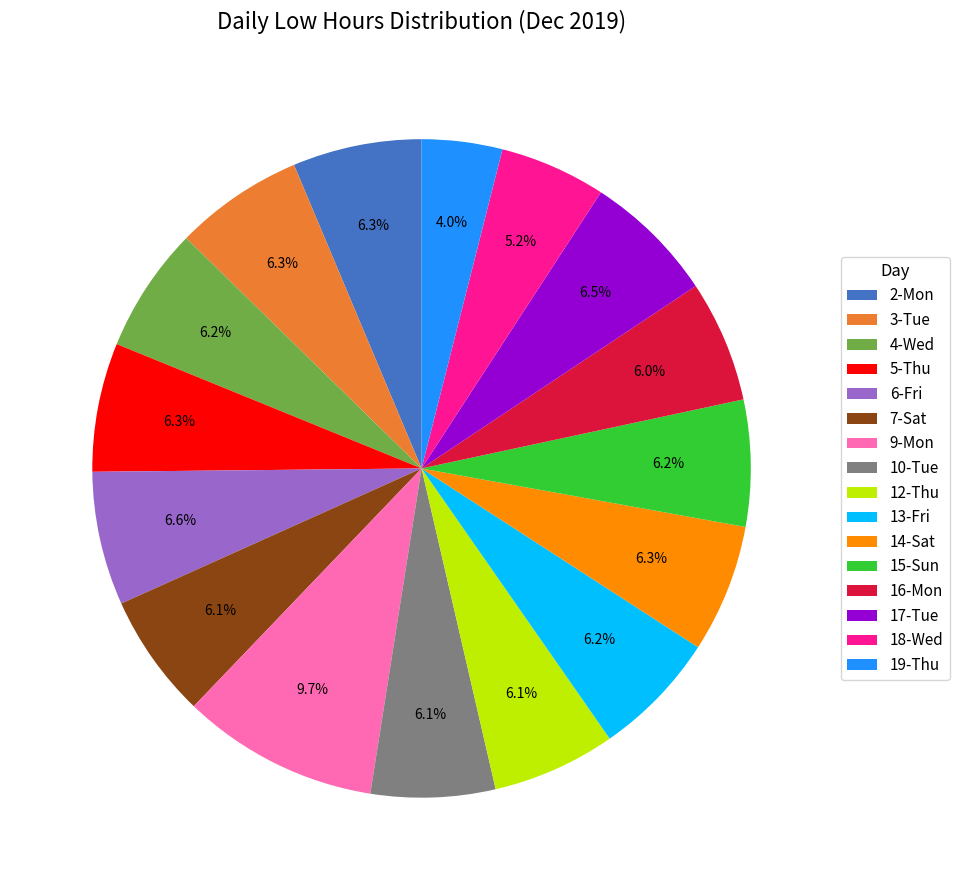

Between 17-Tue and 16-Mon, which is larger?

17-Tue